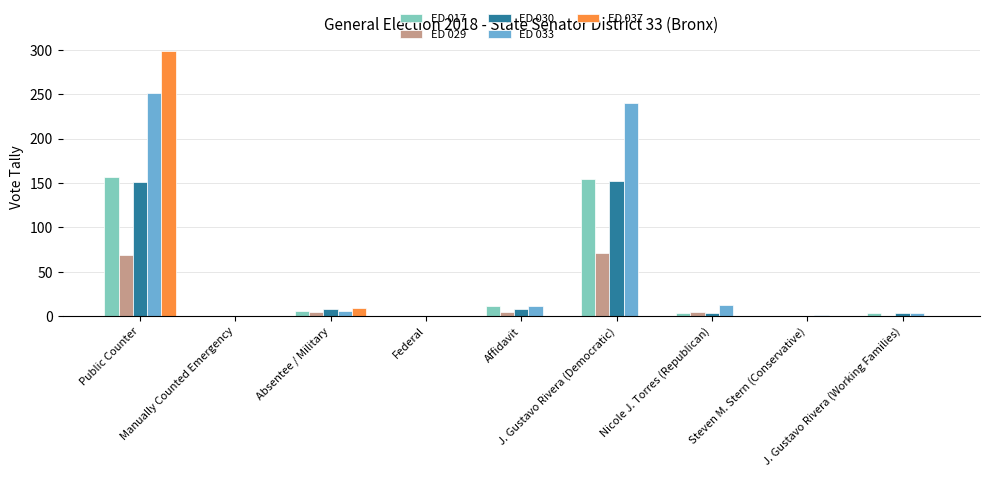

What is the highest value of the ED 029 series?

71